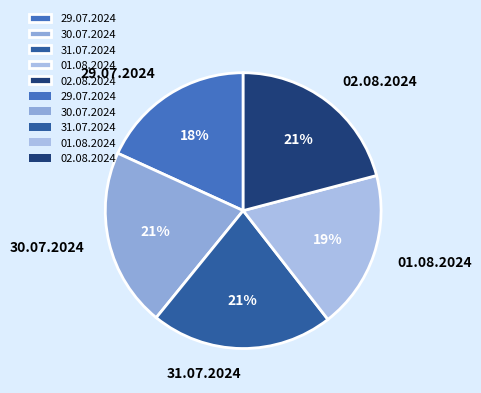

What percentage is the 01.08.2024 slice, to the nearest percent?

19%